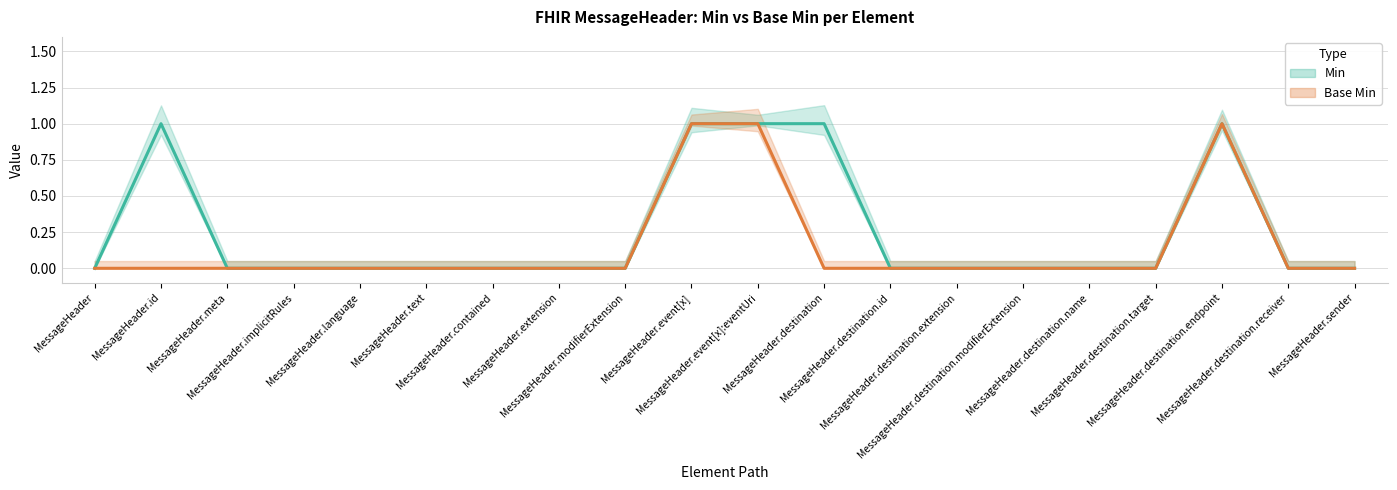

In Min, how many points are higher than both neighbors (excluding endpoints)?

2